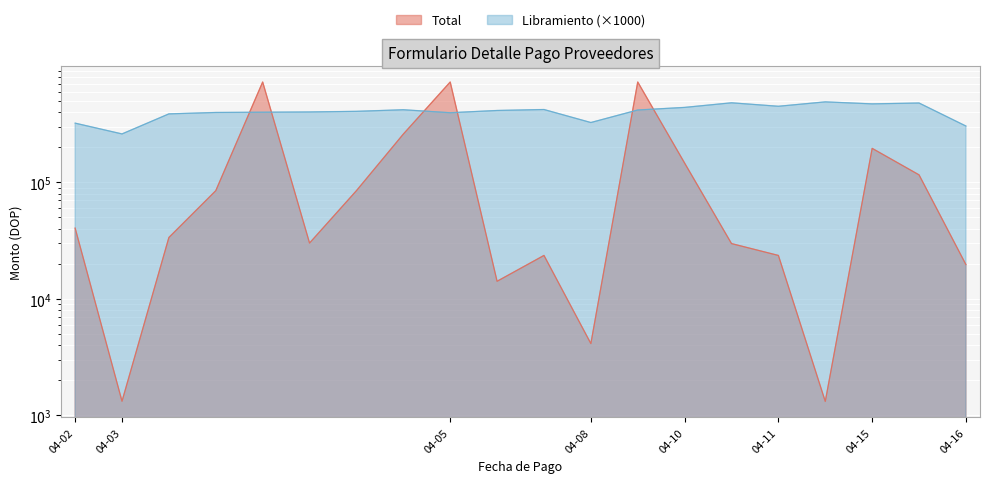

How many data points in Libramiento are above 415000?

9